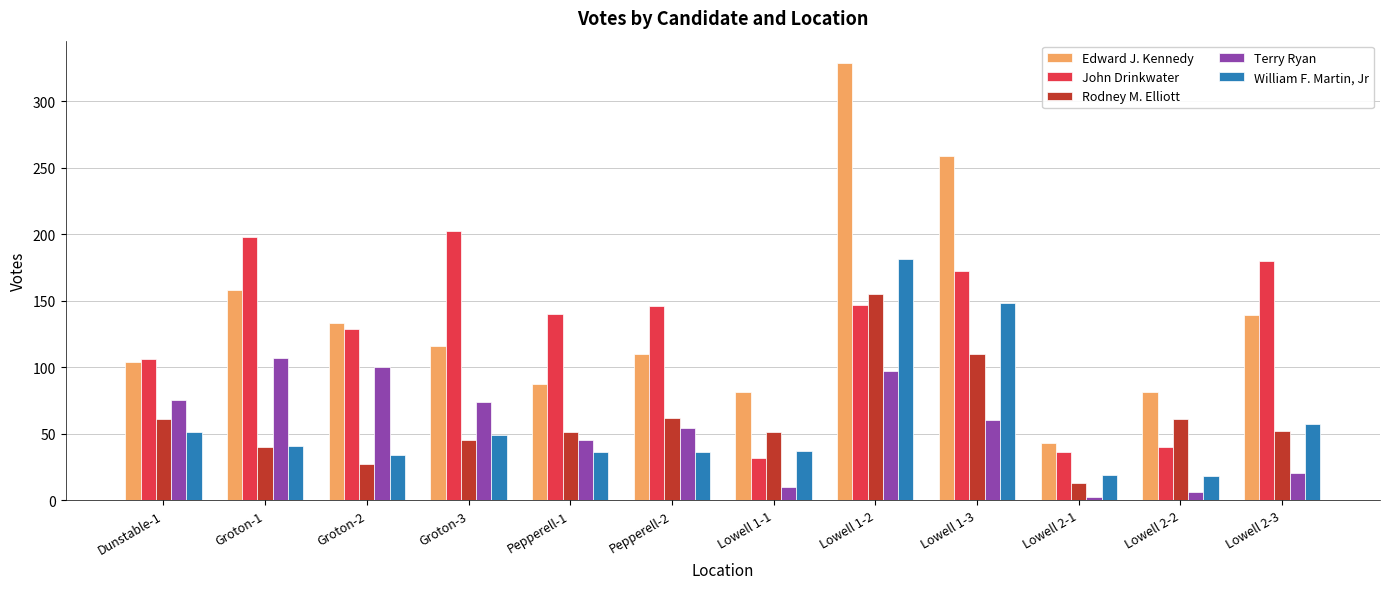

True or false: Edward J. Kennedy has a value of 431 at Lowell 1-3.

False